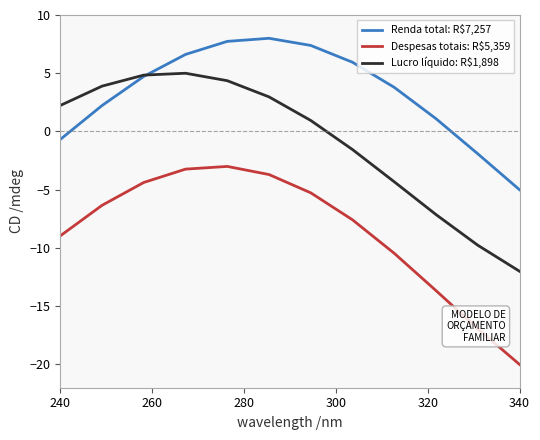

Which series has the largest total across all categories?

Renda total: R$7,257